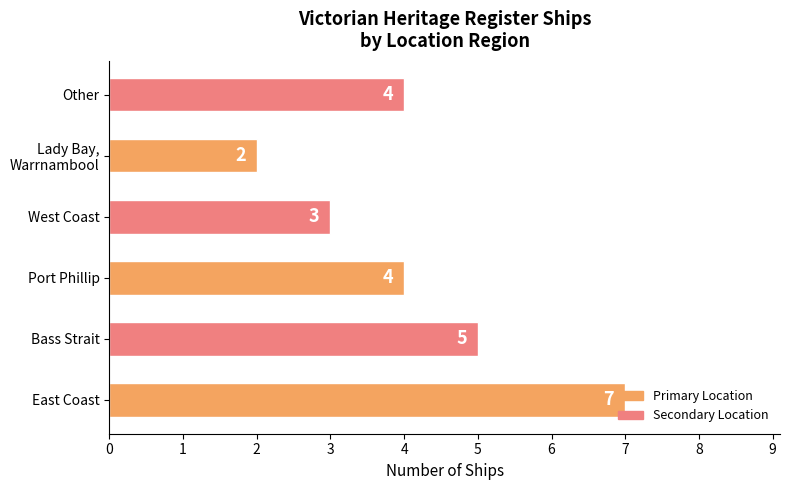

What is the average value?

4